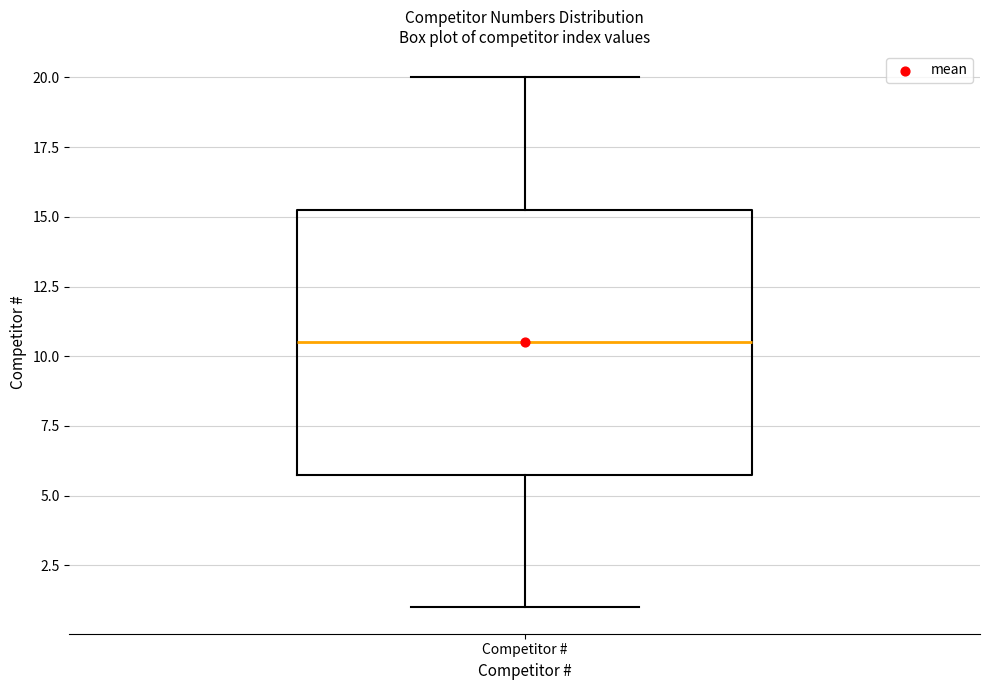

Transcribe this box plot: give where the median line is, the range the box spans, and where the two whiskers end, as read against the y-axis. The values are not printed on the chart, so give them approximately, as read against the axis.

median 10.5, box 6.0 to 15.5, whiskers 1.0 to 20.0